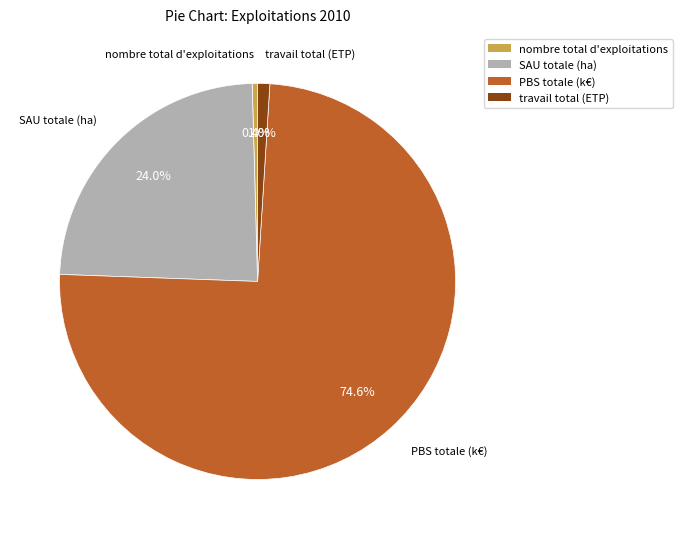

How many segments does this pie chart have?

4